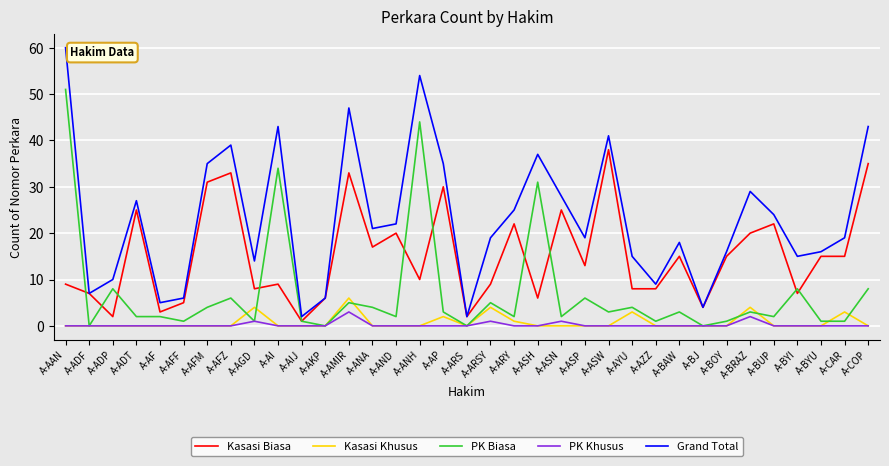

True or false: Grand Total and PK Khusus intersect in this chart.

False